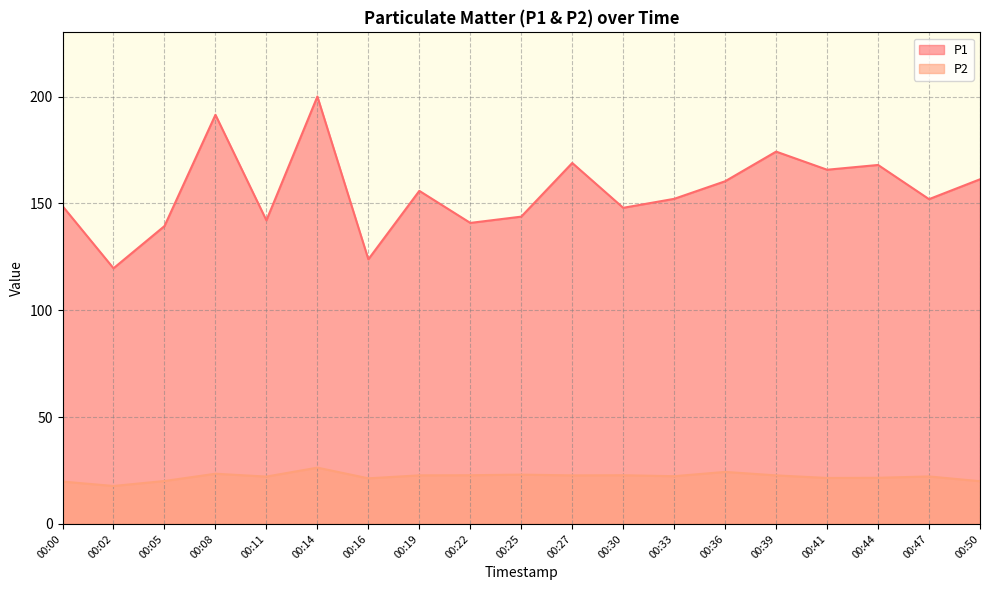

Count the number of categories in the chart.

19